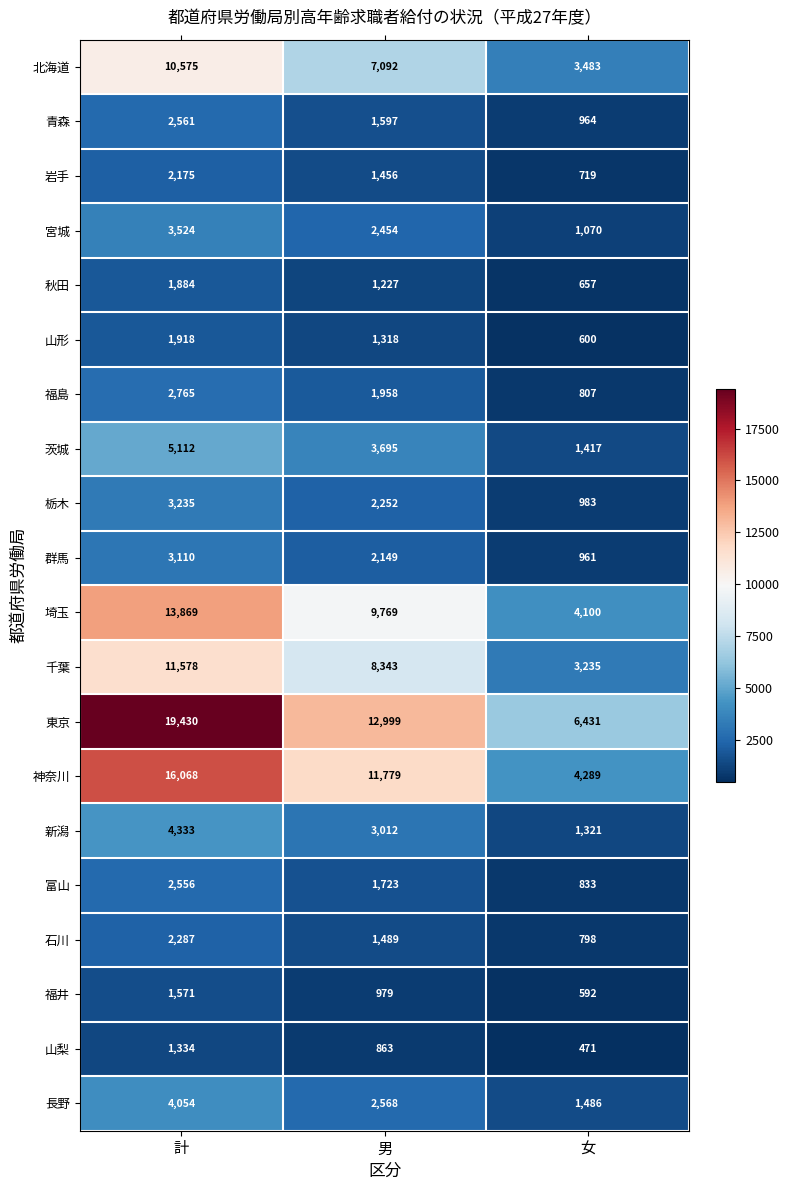

What is the maximum value shown in the chart?

19430